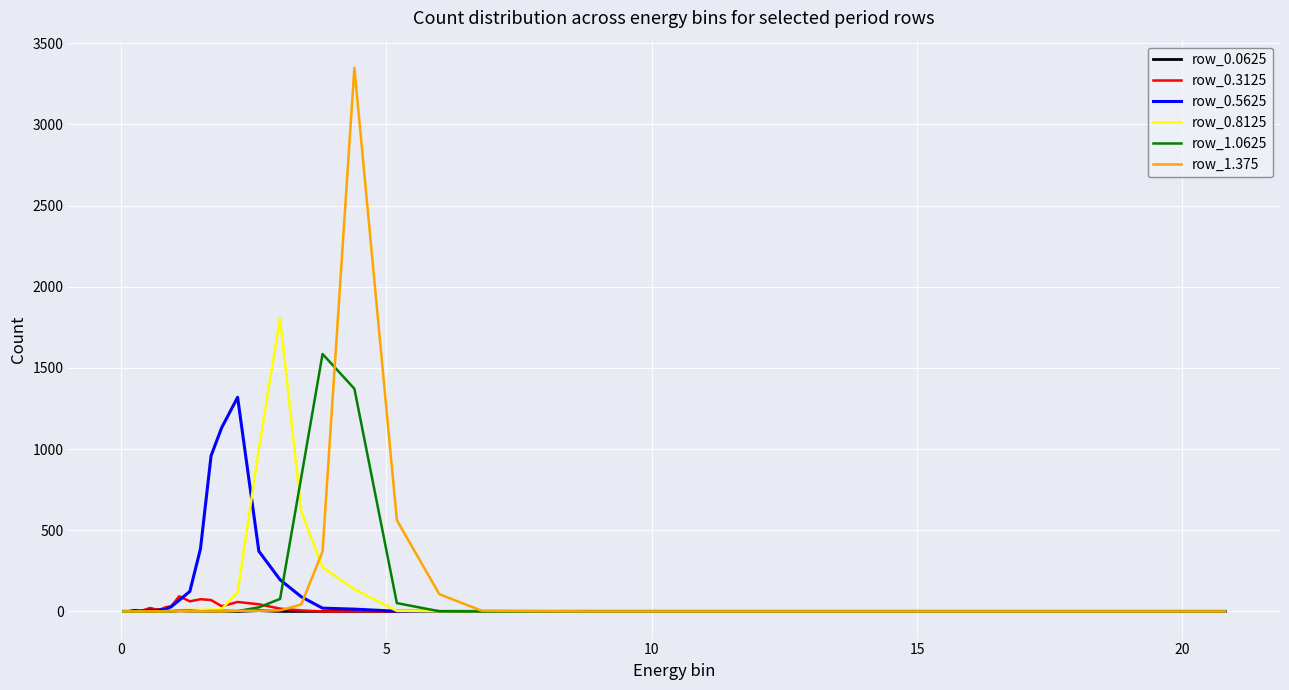

Which series has the widest spread of values?

row_1.375